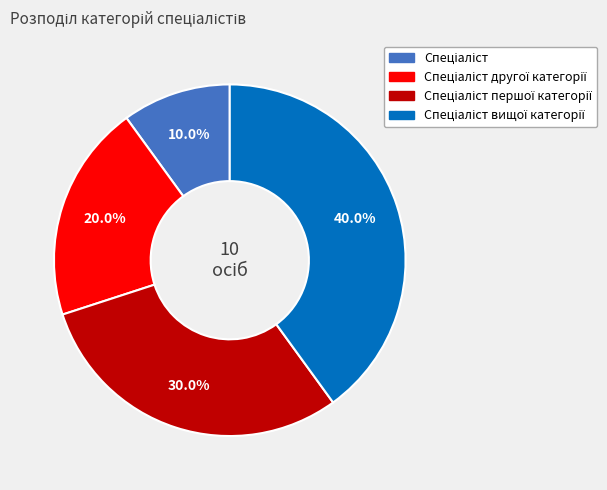

Is there a majority slice in this chart?

No